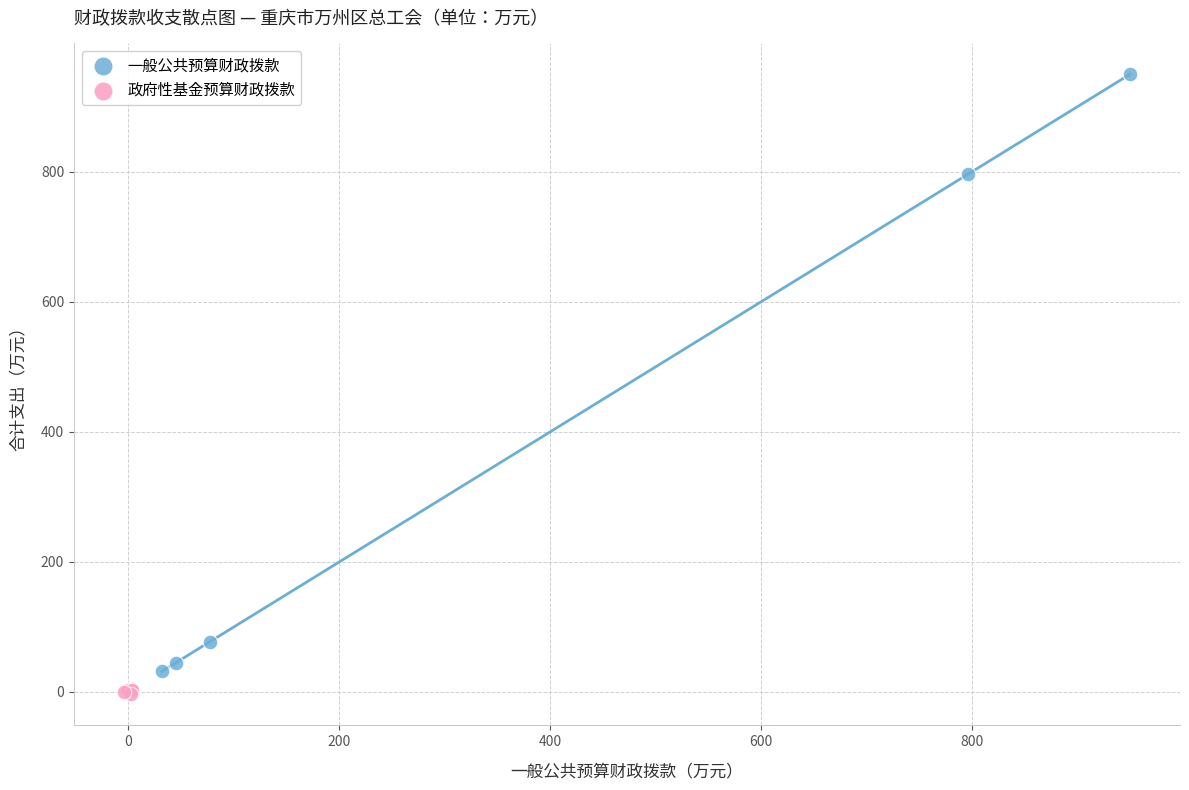

Which series reaches the maximum Y coordinate?

一般公共预算财政拨款